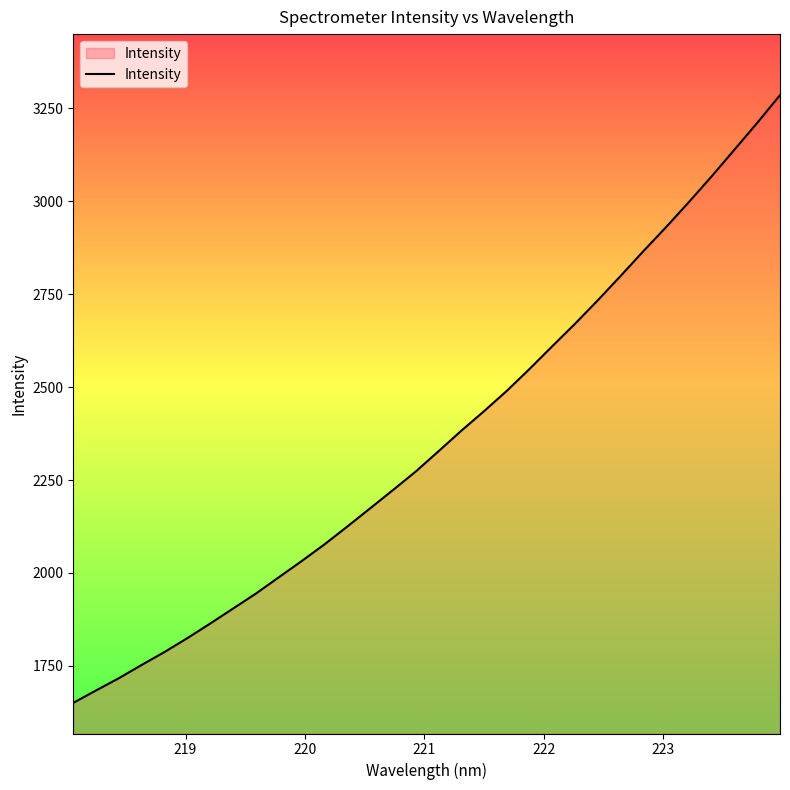

Is this an area chart (filled region under the line)?

No